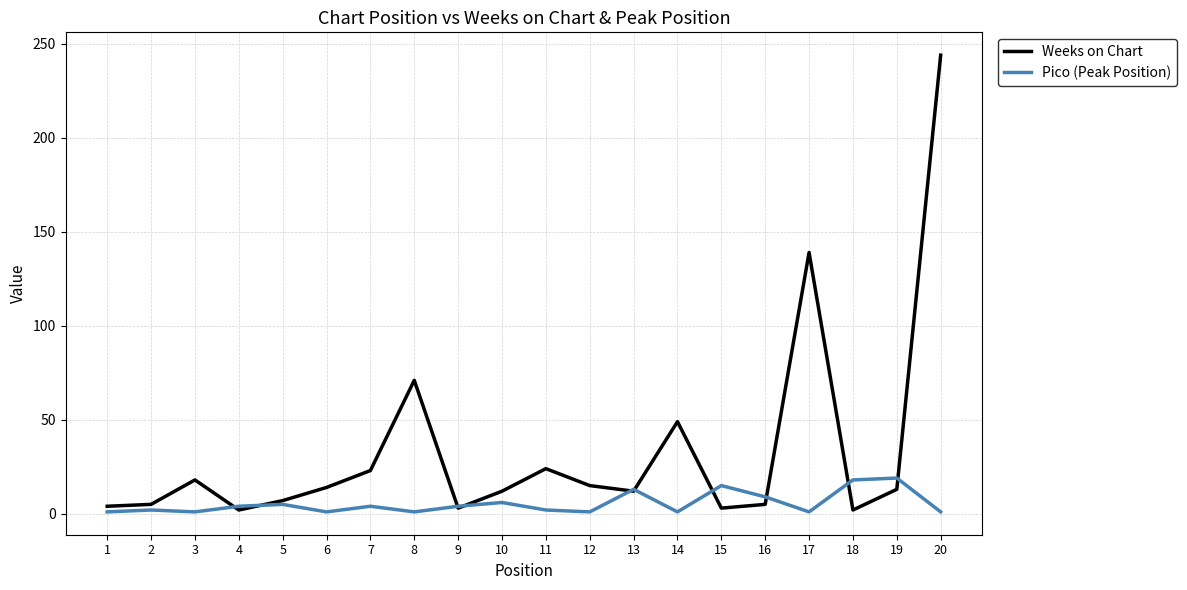

Is it true that Pico (Peak Position) equals 3 at 15?

False